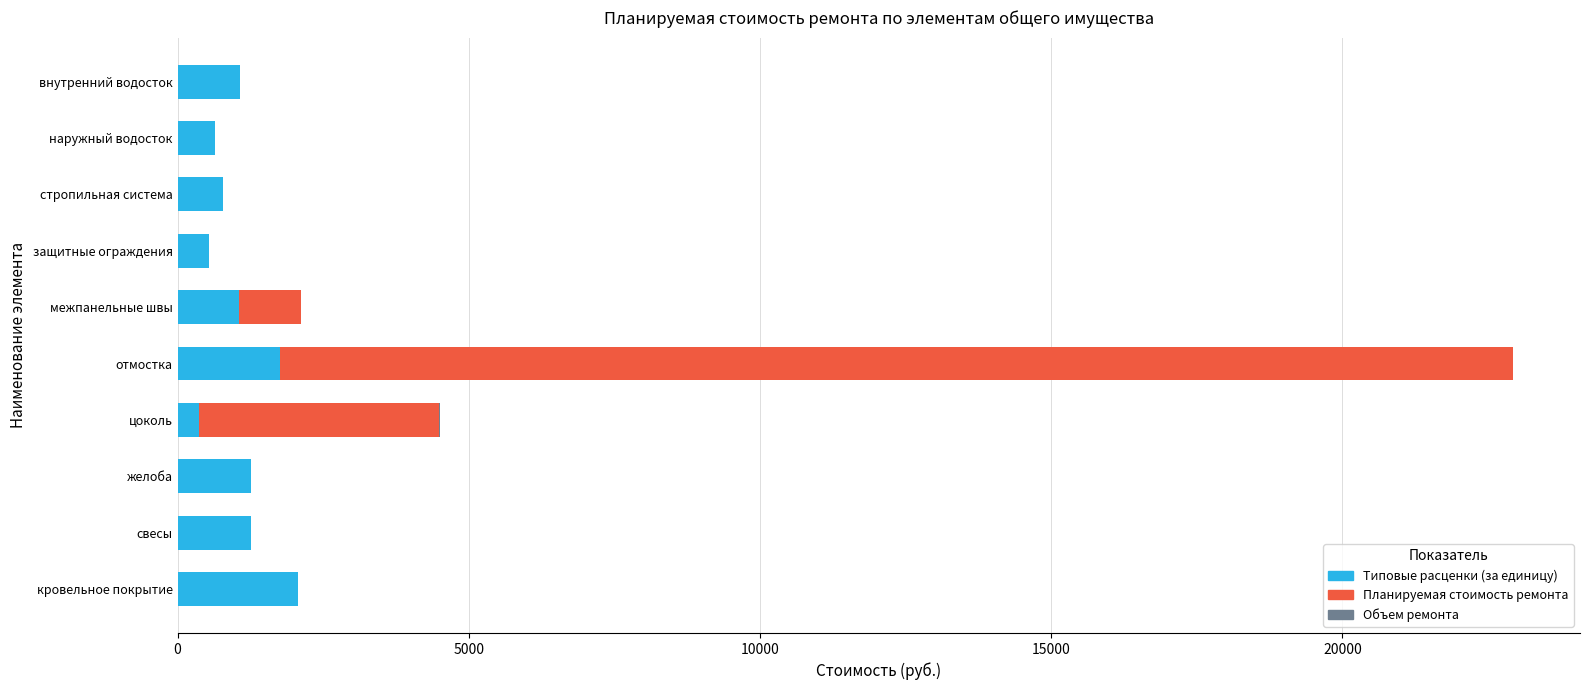

What is the total value across all series at стропильная система?

778.8